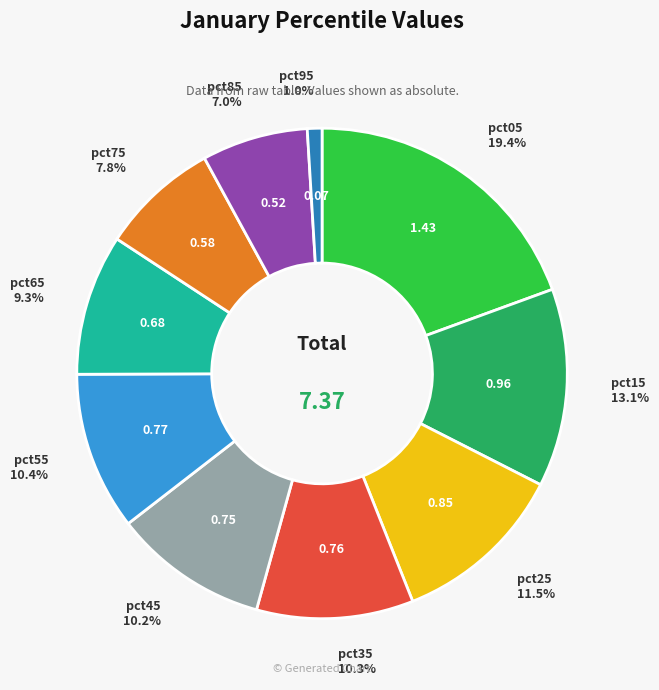

To the nearest percent, what is the difference between the largest and smallest slice percentages?

18%